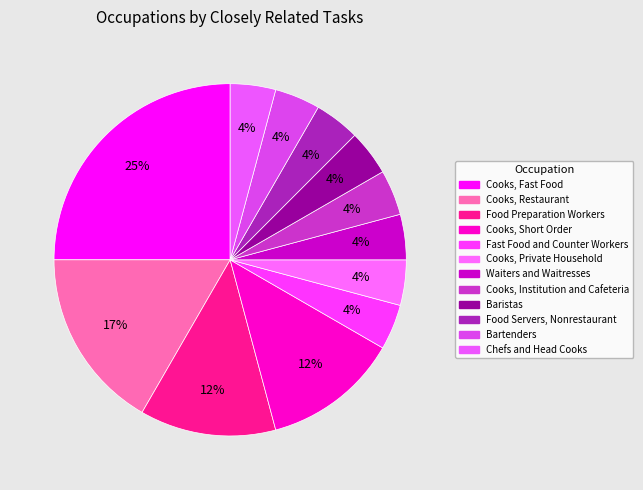

Which slice is the largest?

Cooks, Fast Food